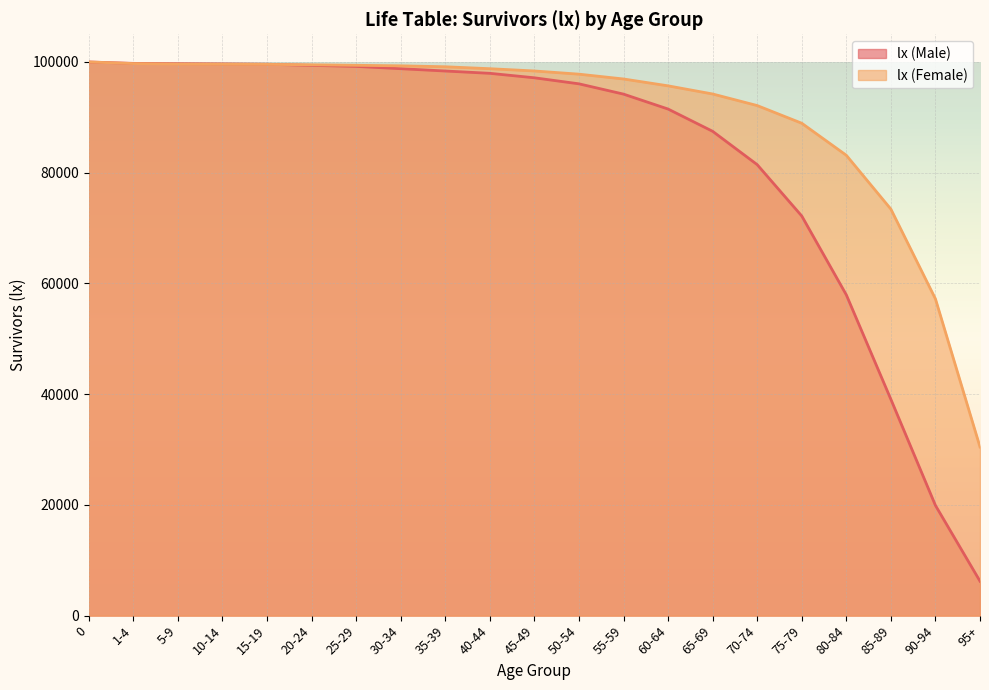

What is the average value of the lx (Male) series?

82642